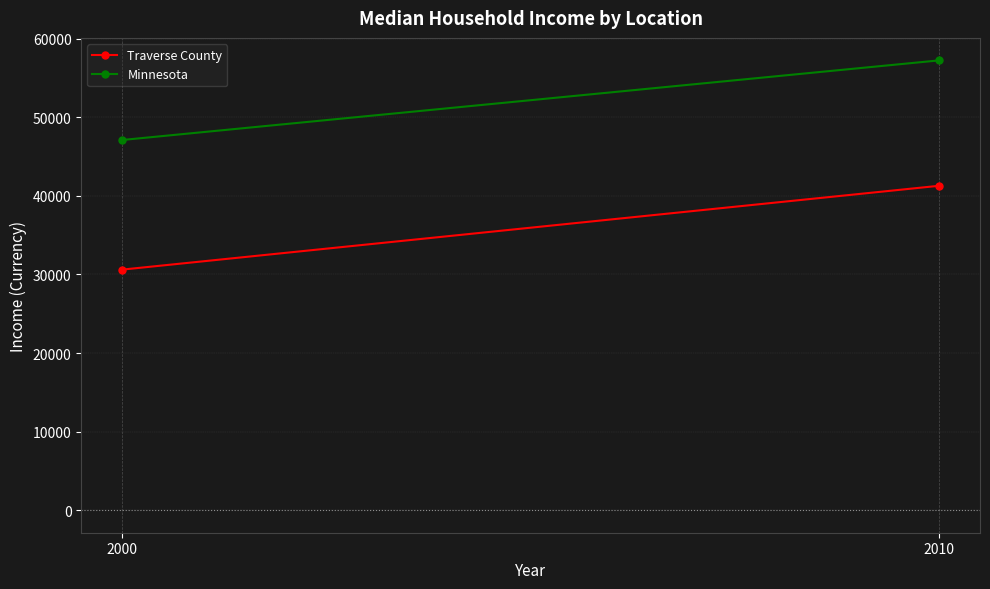

What is the spread (max minus min) of values at 2000?

16494